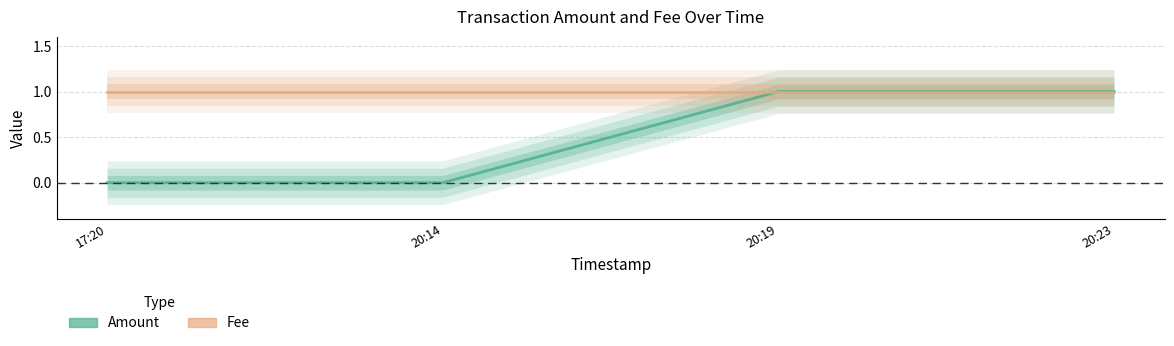

What is the label of the 2nd point from the left?

20:14